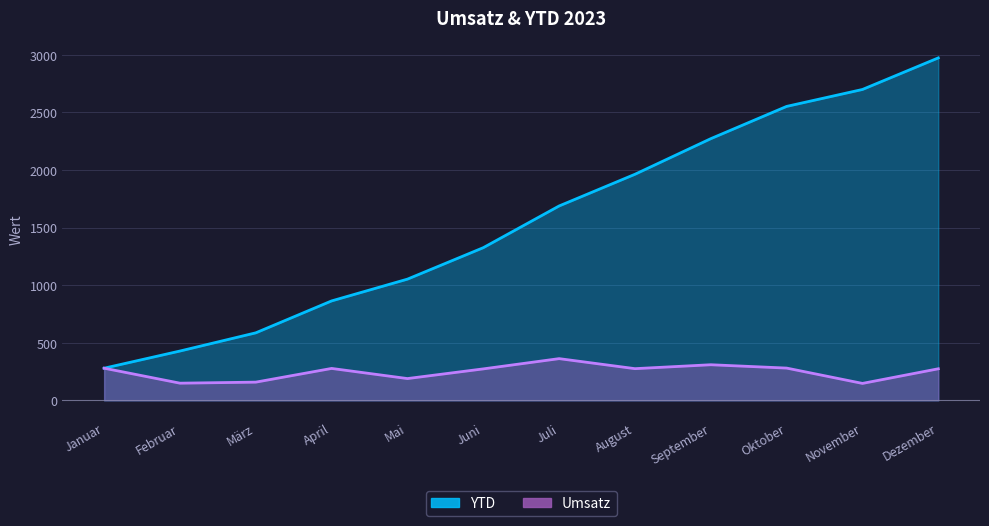

Rank the series at Oktober from highest to lowest value.

YTD, Umsatz